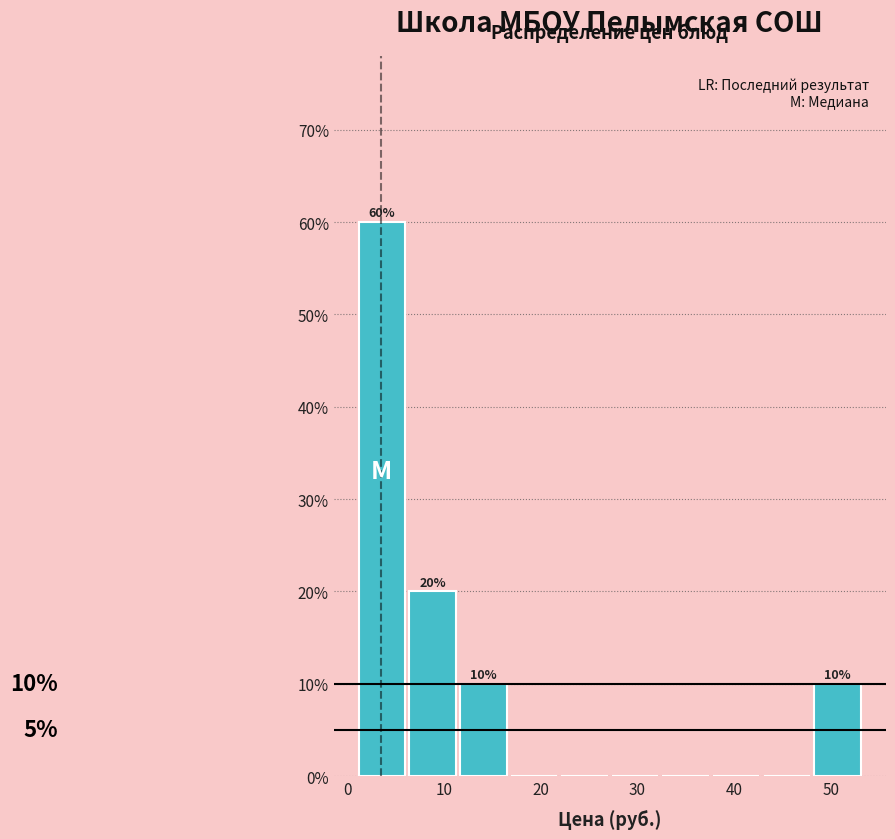

Which range on the x-axis has the tallest bar?

1 to 6